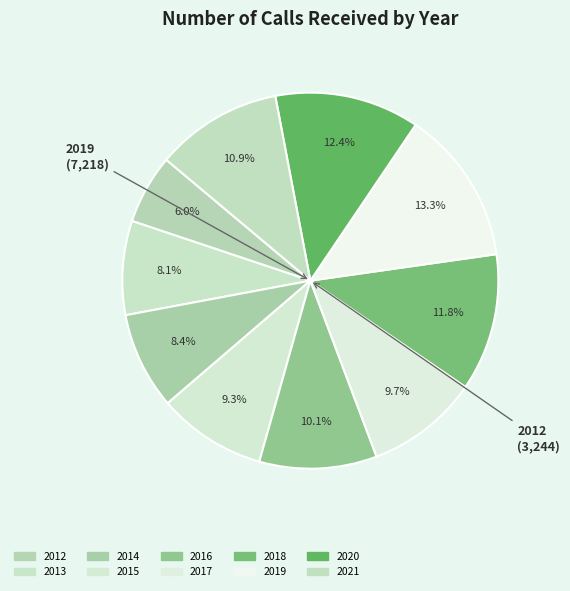

To the nearest percent, what portion does 2020 represent?

12%